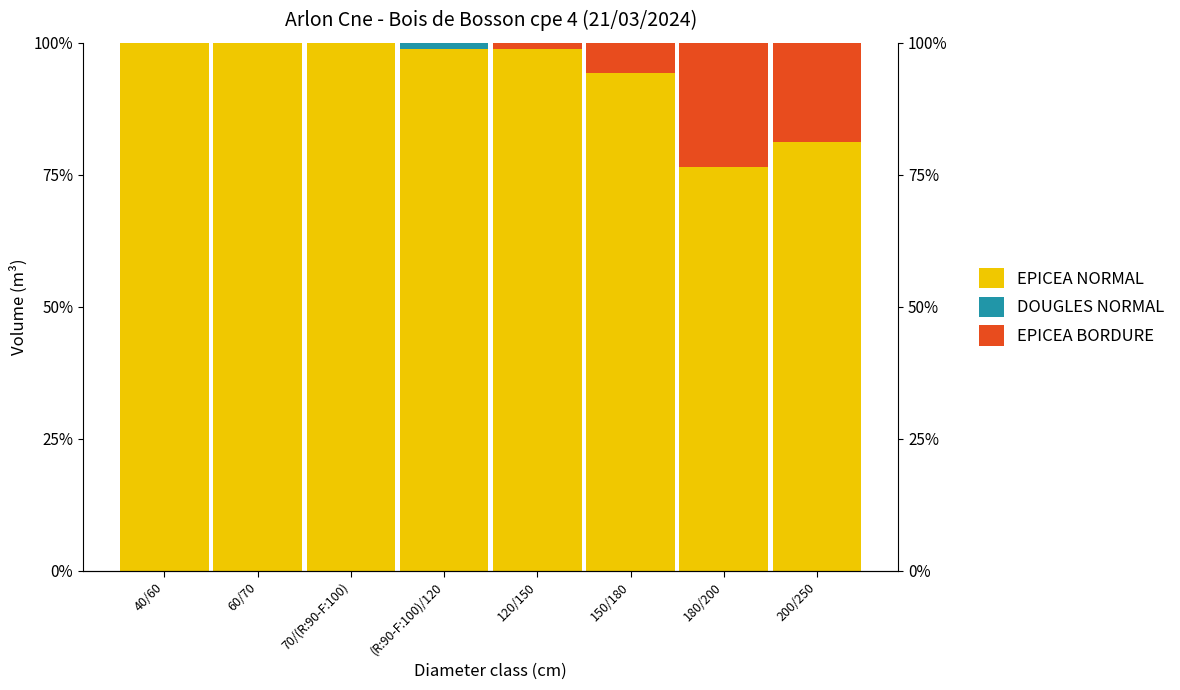

At which category is the sum across all series the highest?

40/60